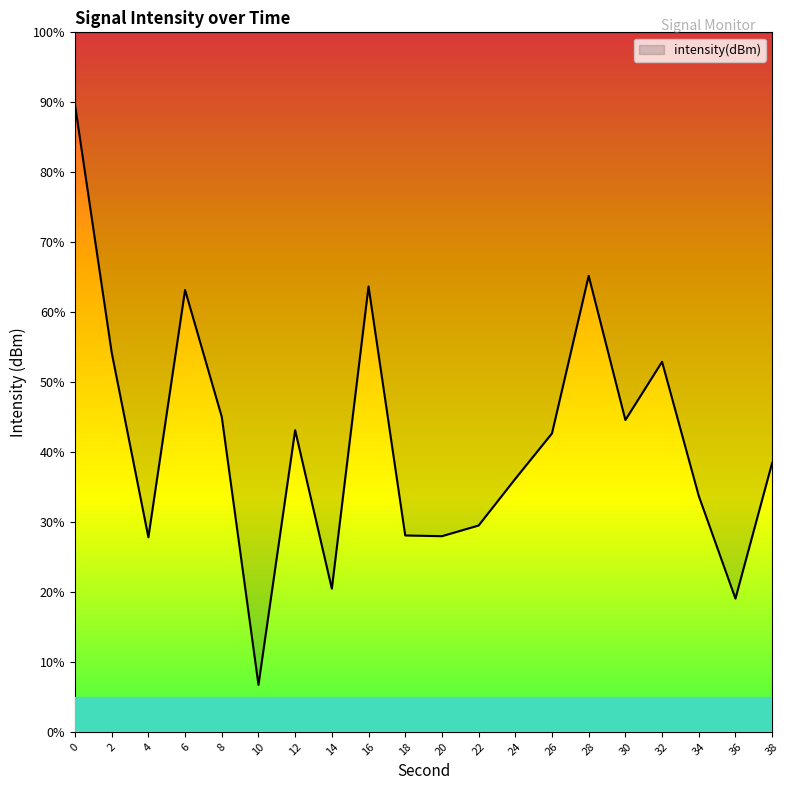

List the labels in order of value, smallest first.

10, 36, 14, 4, 20, 18, 22, 34, 24, 38, 26, 12, 30, 8, 32, 2, 6, 16, 28, 0